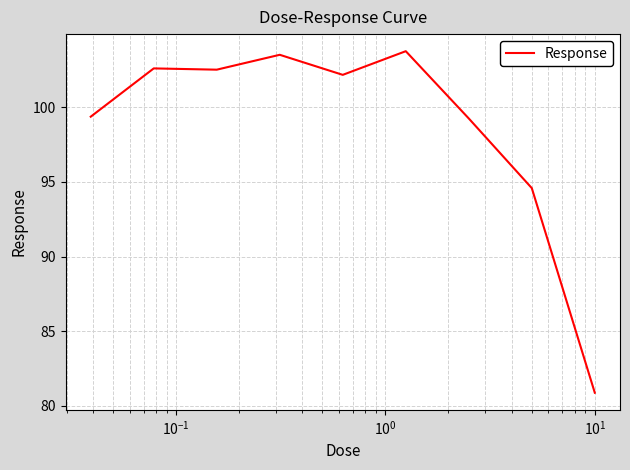

What is the difference between the maximum and minimum values?

22.9